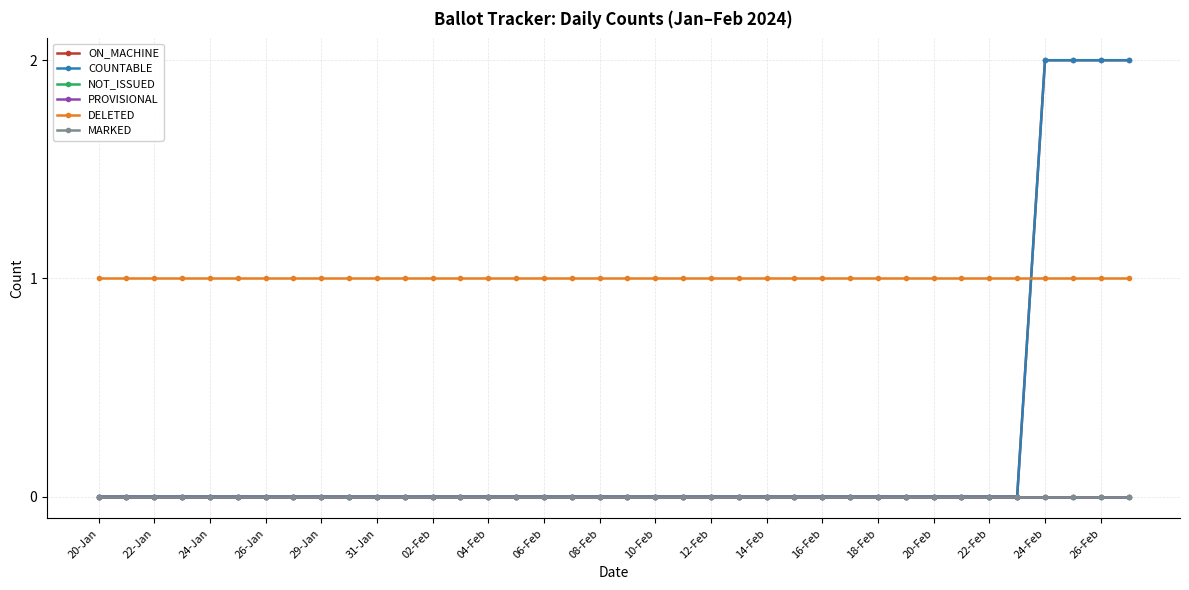

At which category is the sum across all series the highest?

24-Feb